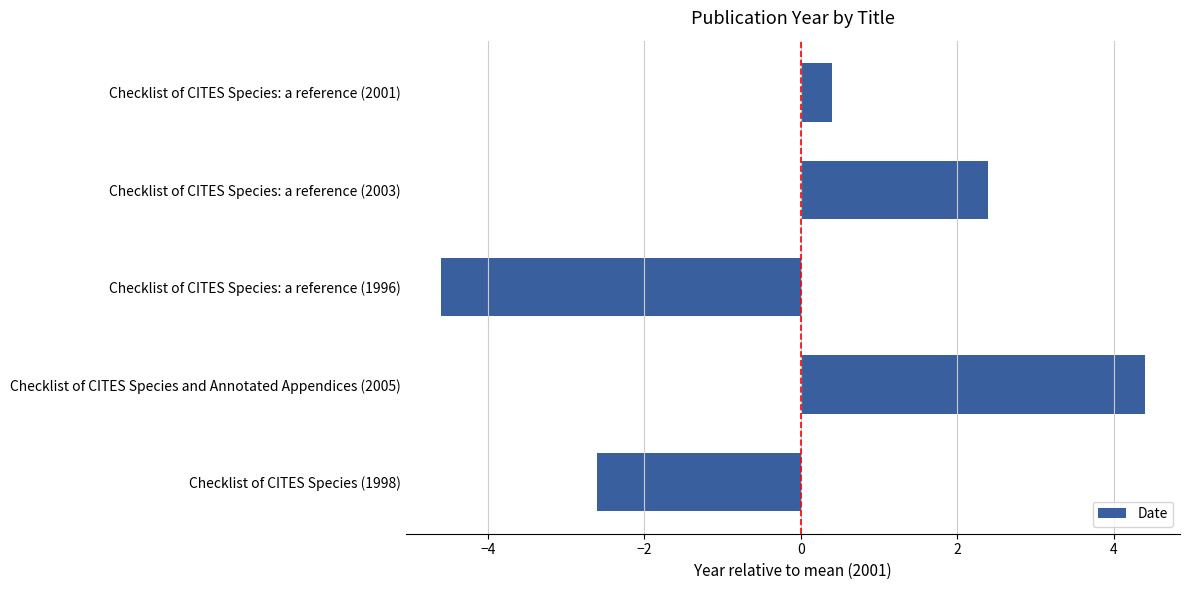

At which category does the chart reach its minimum across all series?

Checklist of CITES Species: a reference (1996)